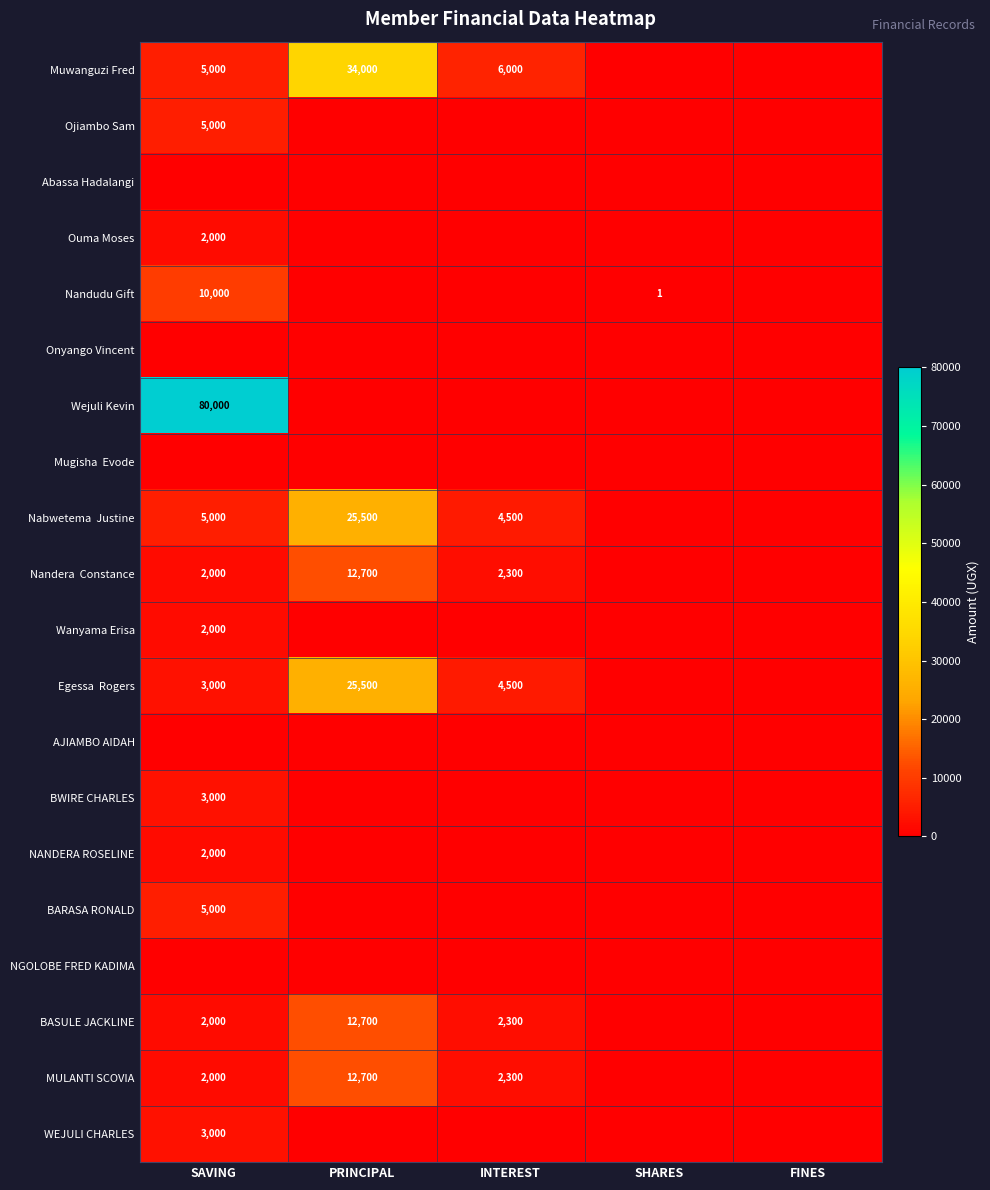

Is the value of Muwanguzi Fred at PRINCIPAL greater than the value of Nandera Constance at FINES?

Yes